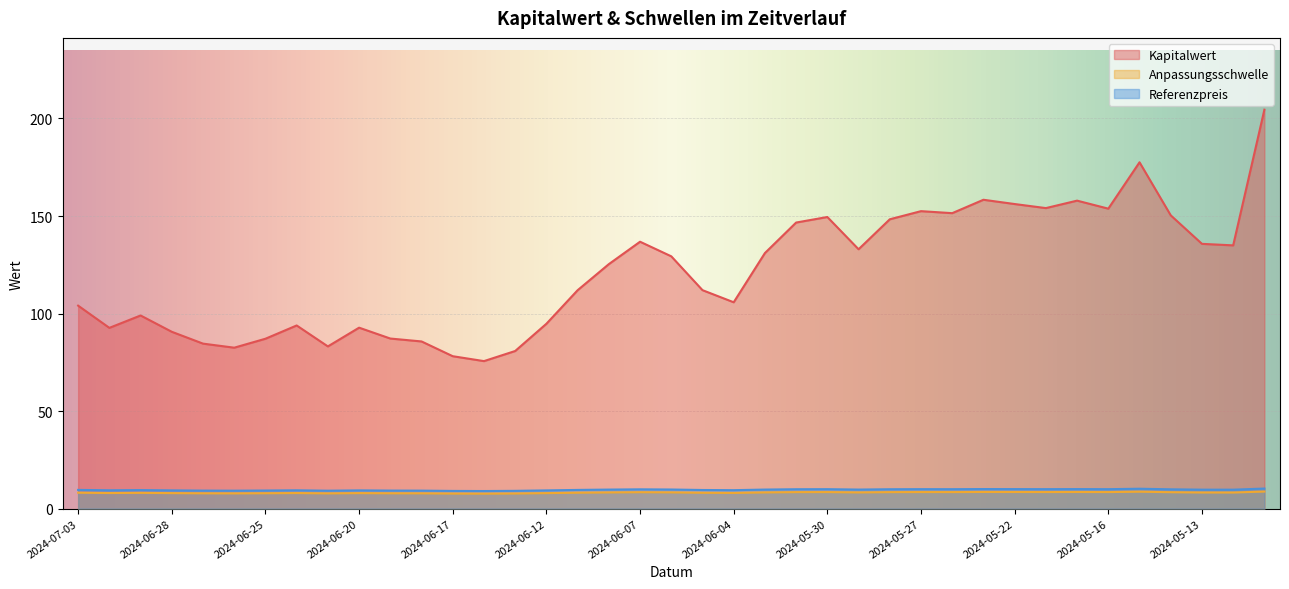

At how many categories does at least one series exceed 193?

1